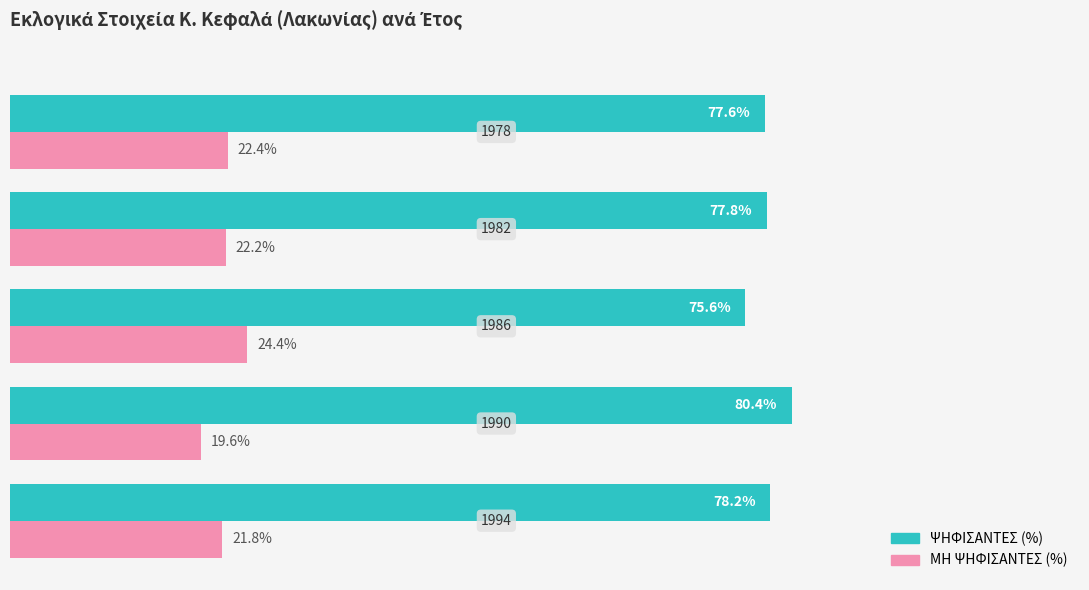

Rank the series by their maximum value, from lowest to highest.

ΜΗ ΨΗΦΙΣΑΝΤΕΣ (%), ΨΗΦΙΣΑΝΤΕΣ (%)